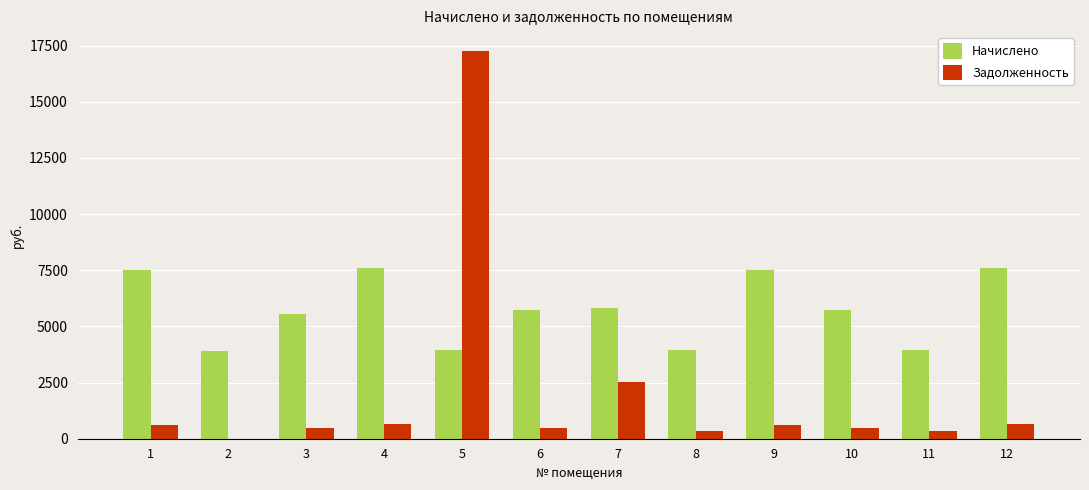

What is the sum of all Задолженность values?

24344.0